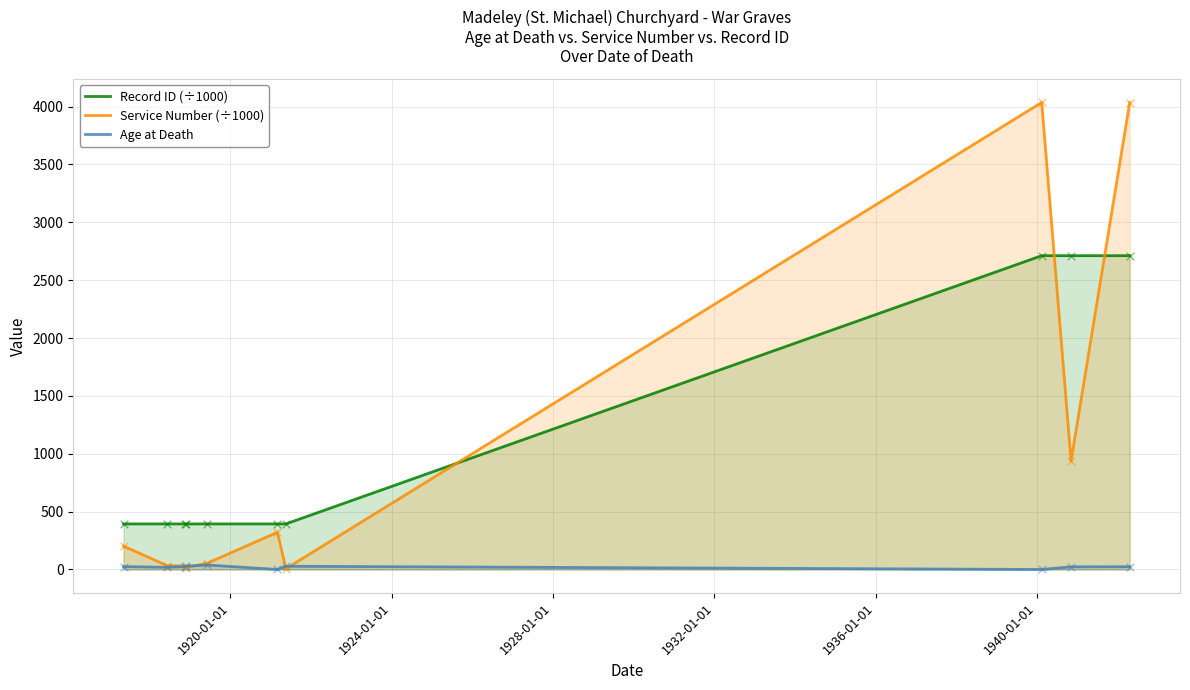

What are all the series names shown in the legend?

Record ID (÷1000), Service Number (÷1000), Age at Death